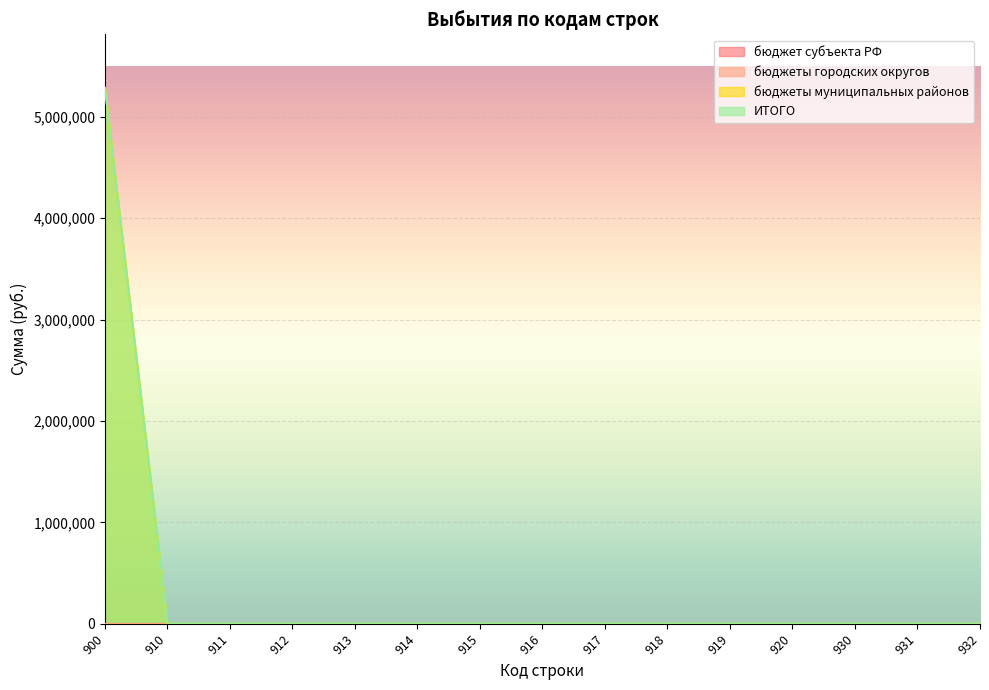

Between 931 and 913, which is larger?

931